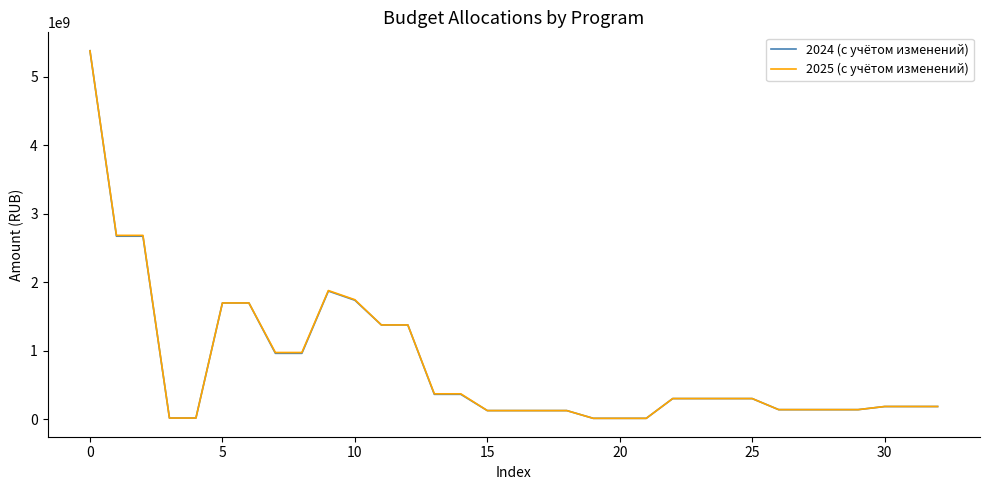

What is the greatest value displayed?

5378408401.2